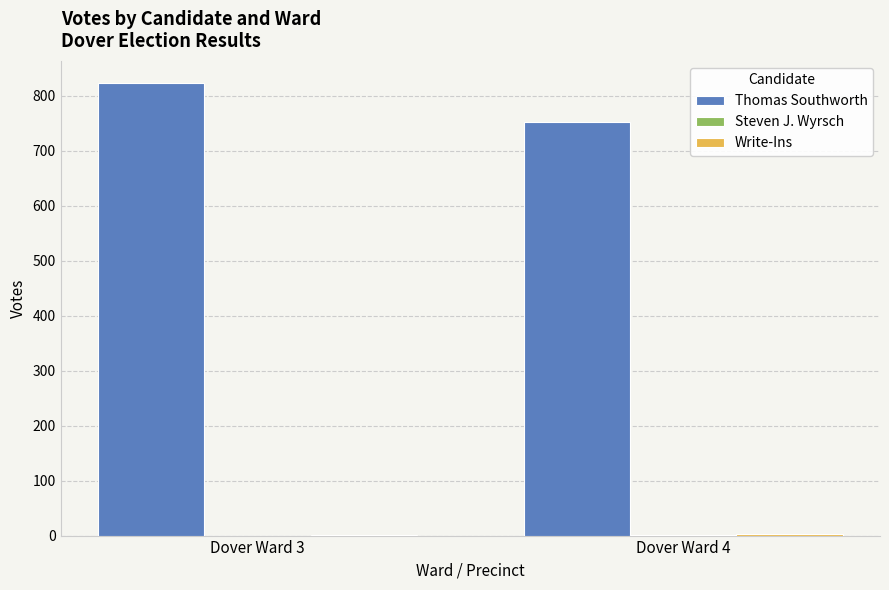

What is the greatest value displayed?

822